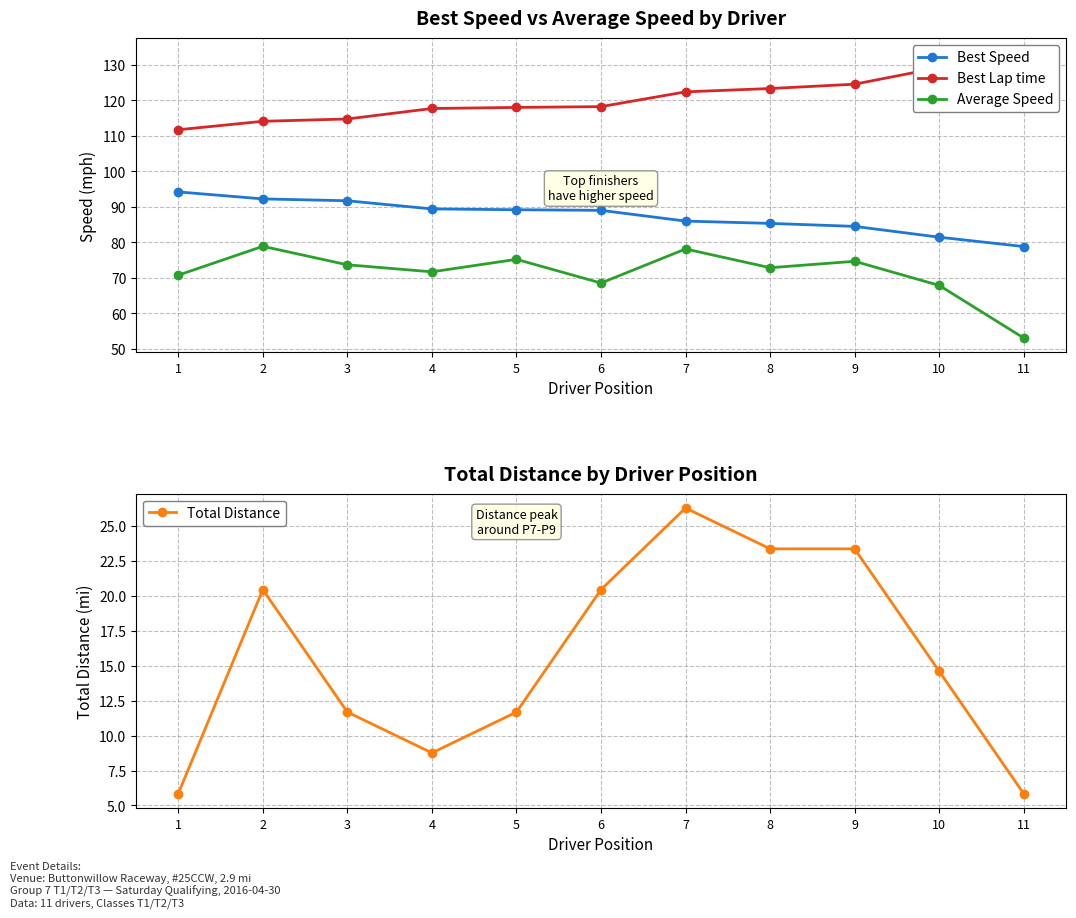

Which series has the largest range (max minus min)?

Average Speed